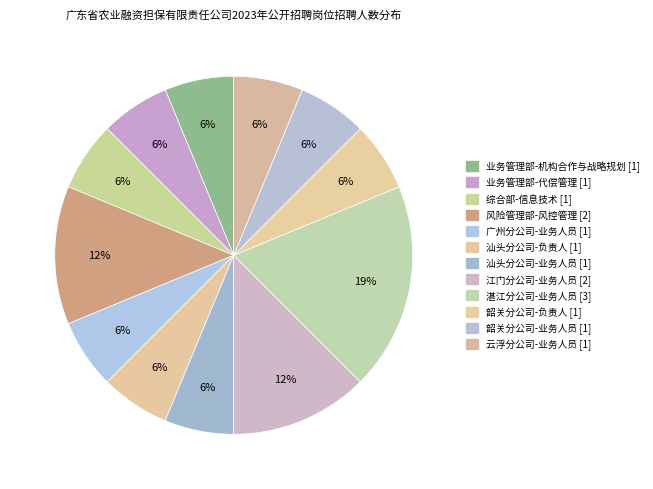

Do 汕头分公司-负责人 and 广州分公司-业务人员 together represent more than half of the pie?

No